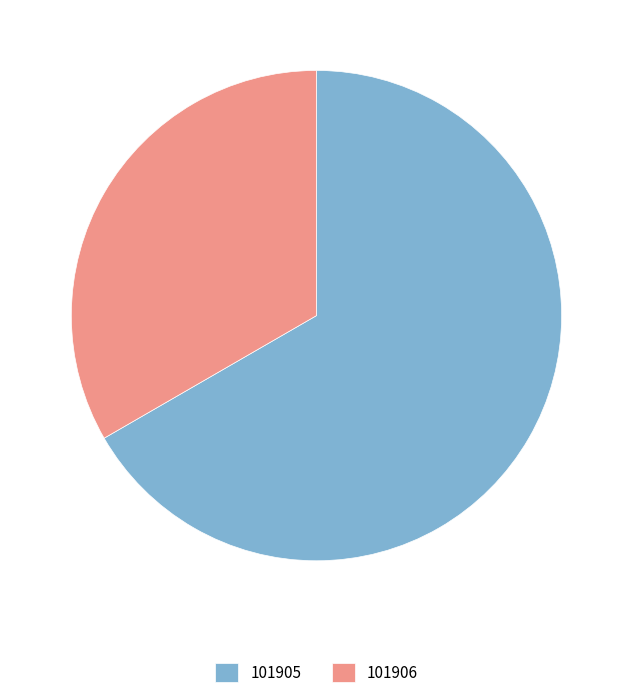

Do 101905 and 101906 together represent more than half of the pie?

Yes